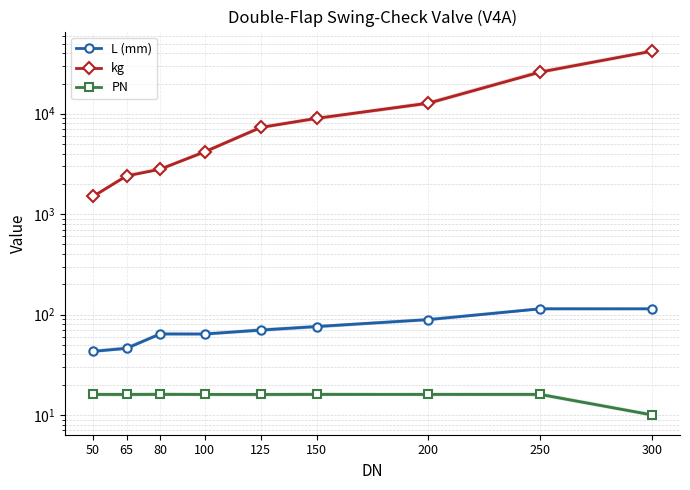

Which label corresponds to the largest value in the chart?

300